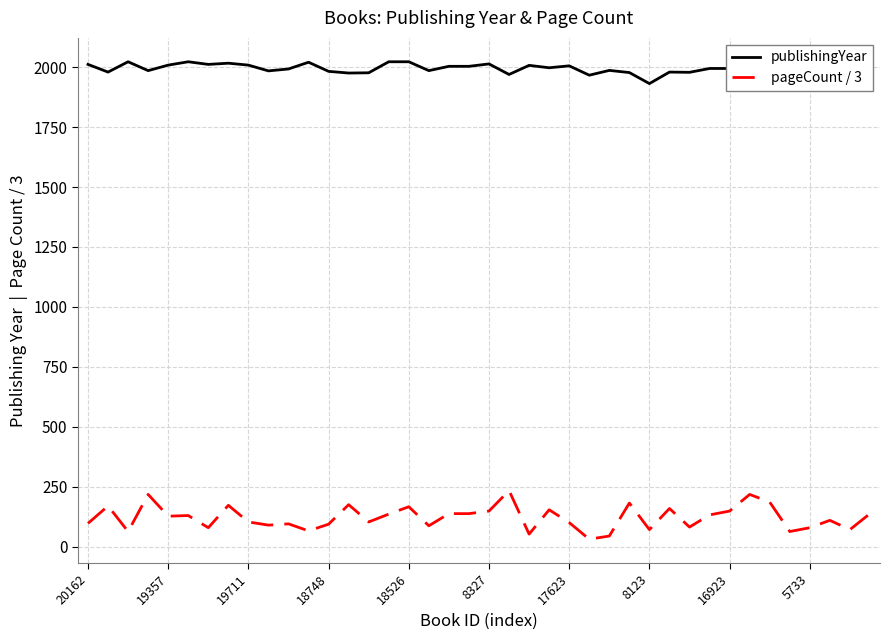

How many series are shown in this chart?

2